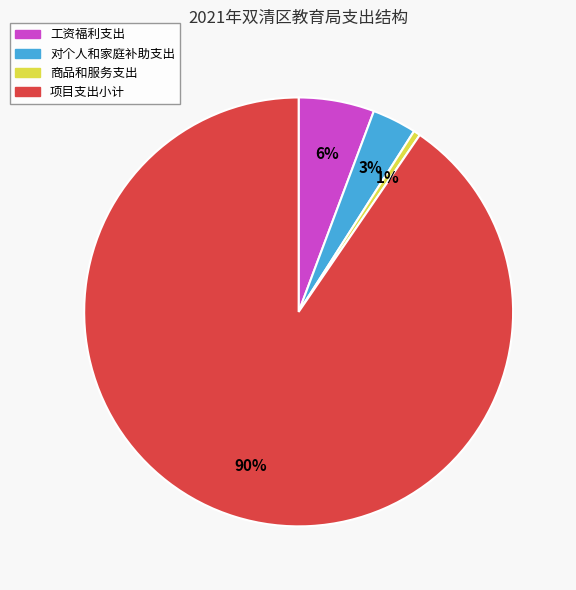

To the nearest percent, what is the average slice percentage?

25%